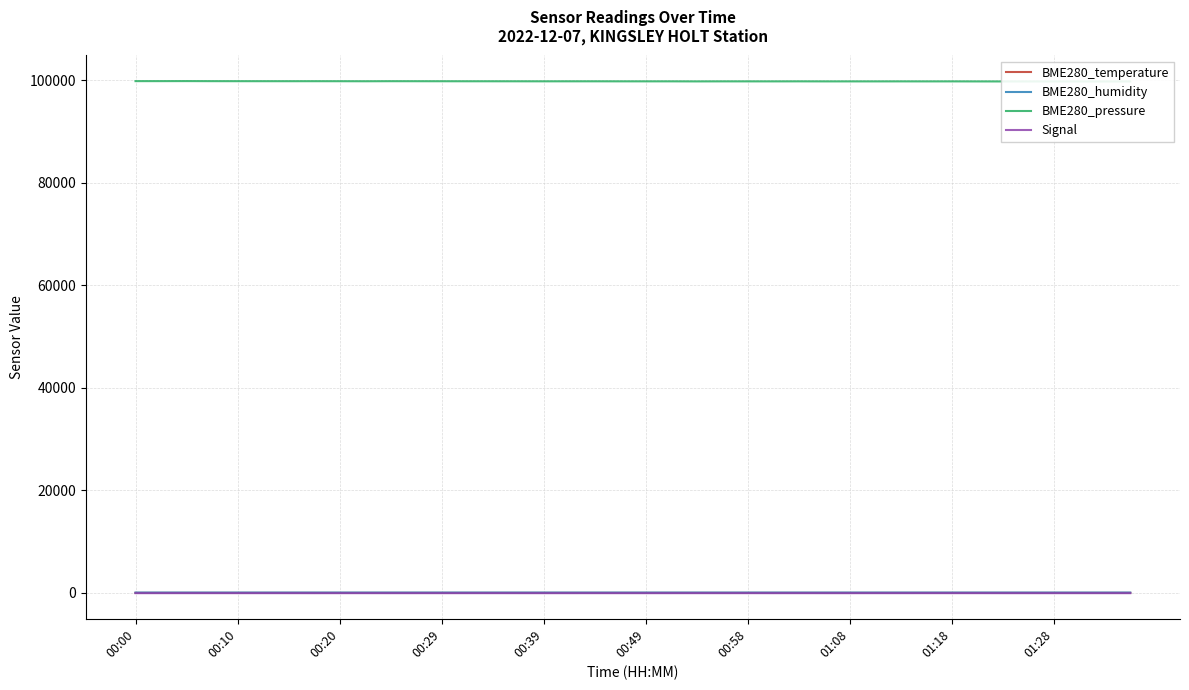

Is it true that BME280_humidity equals 64.7 at 29?

True